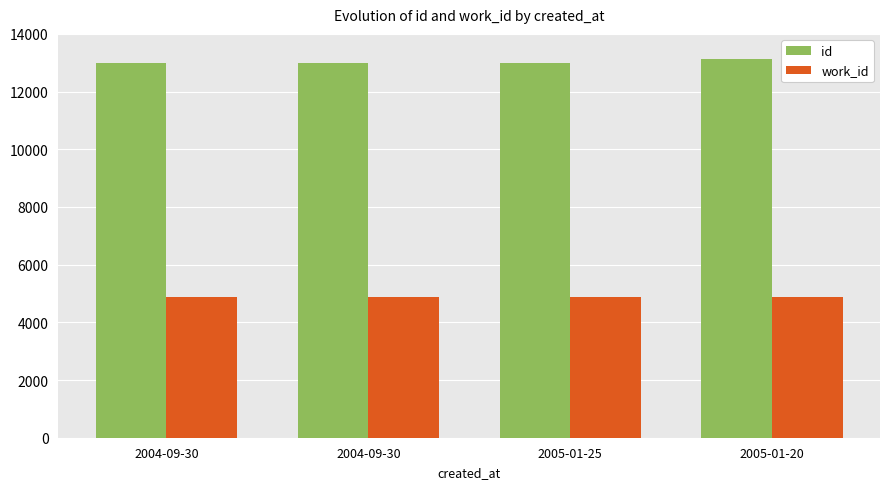

Does the chart contain any negative values?

No